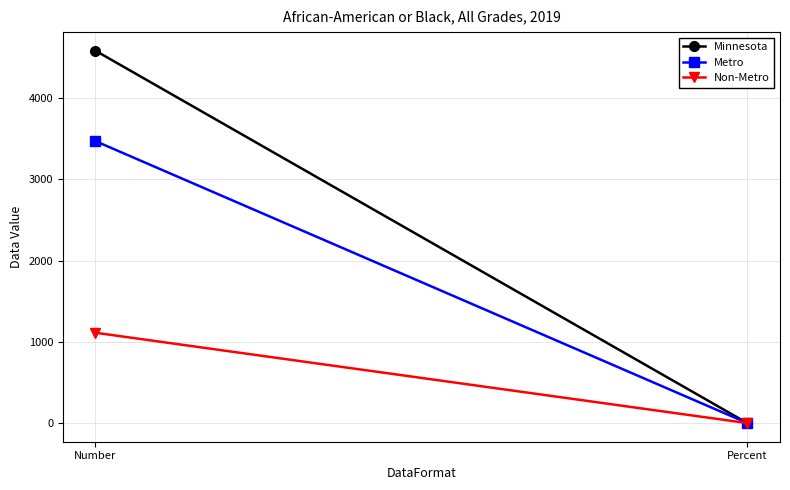

What is the value of the Non-Metro point at the 2nd from the left?

0.7